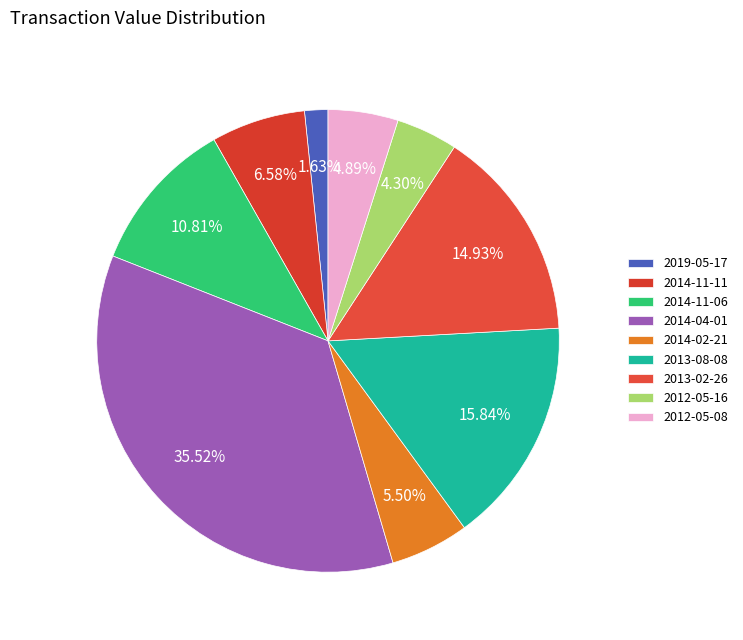

The 2014-04-01 slice represents 44% of the pie. True or false?

False